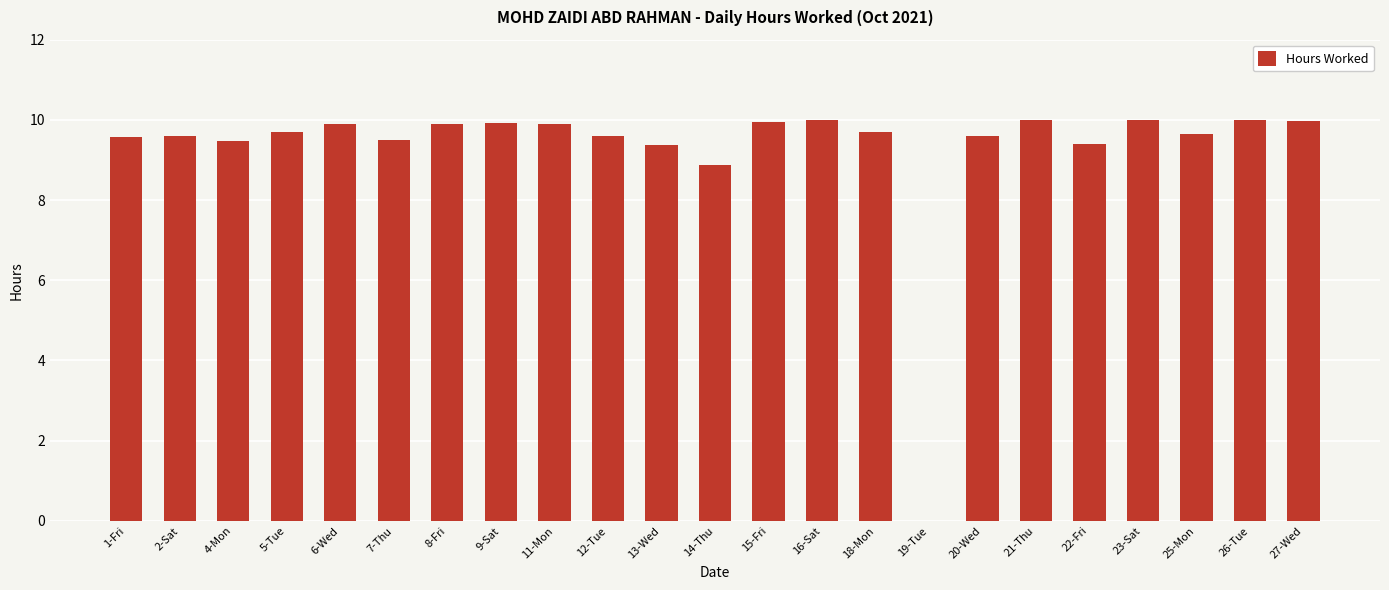

What is the change in value from 8-Fri to 14-Thu?

-1.0